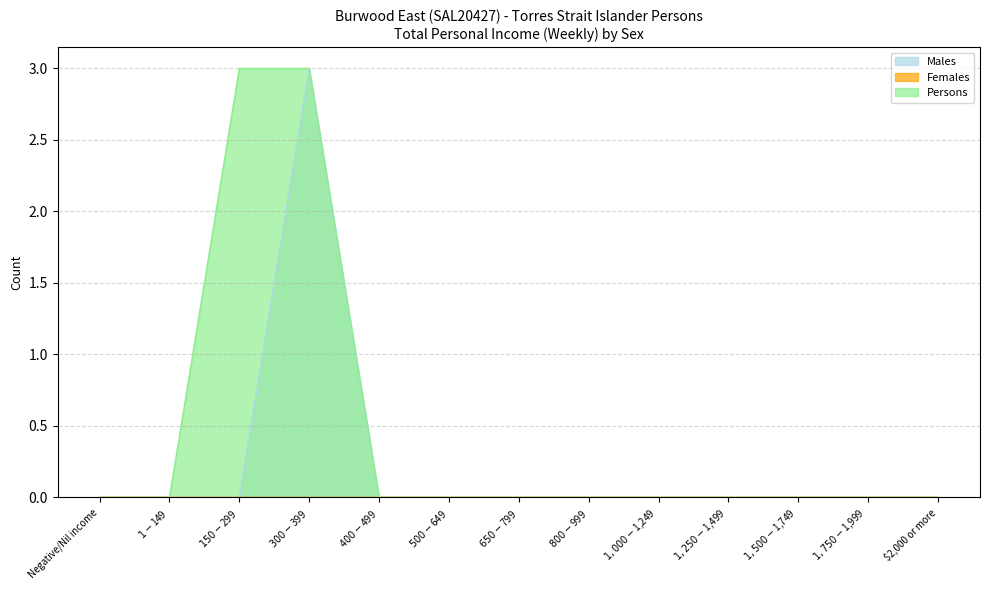

What is the highest value of the Males series?

3